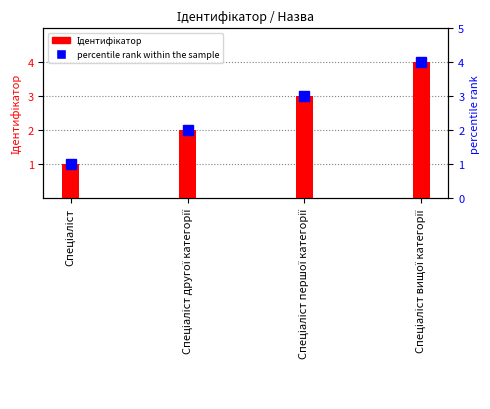

Where is percentile rank within the sample nearest to the value 2?

Спеціаліст другої категорії